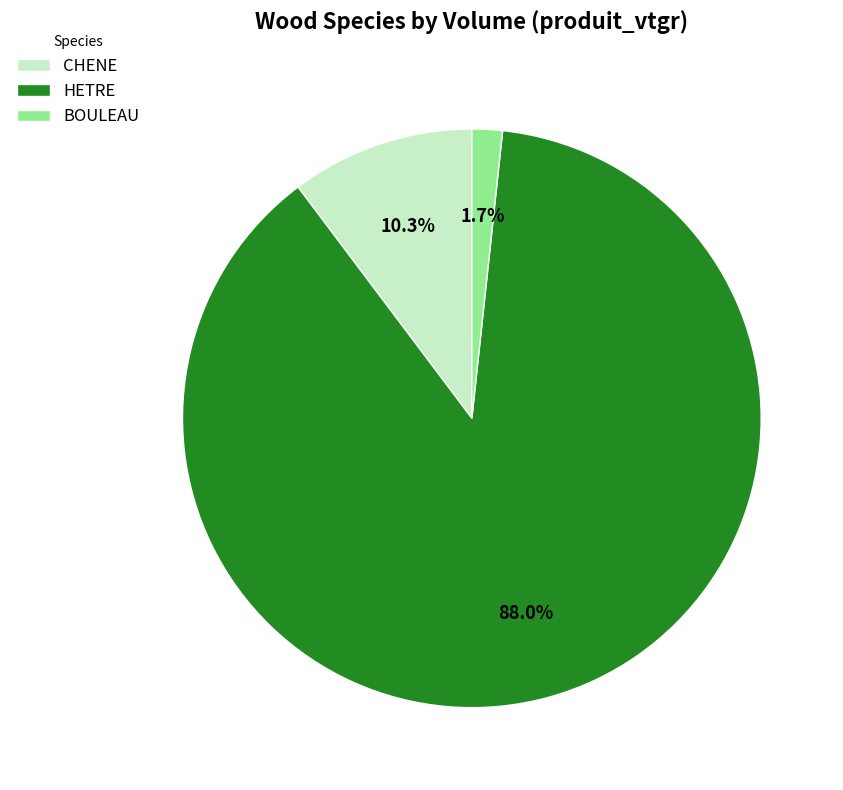

To the nearest percent, what is the difference between the HETRE and CHENE slice percentages?

78%